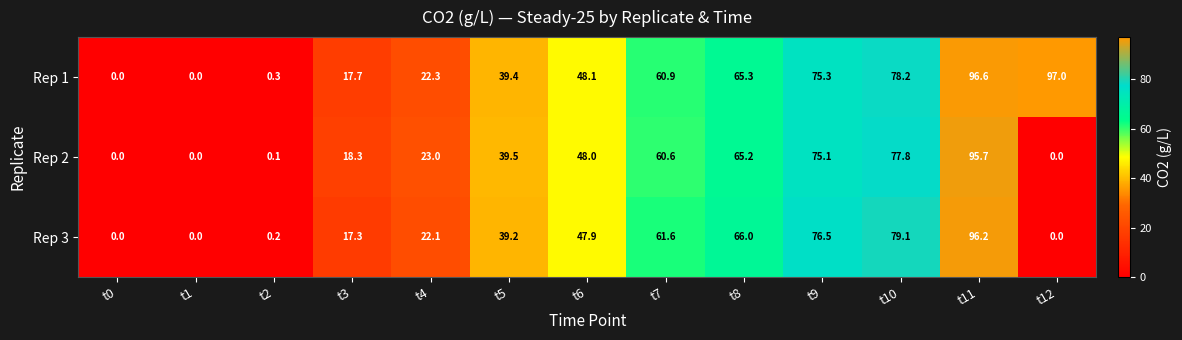

Where does the Rep 1 series first go above 48?

t6